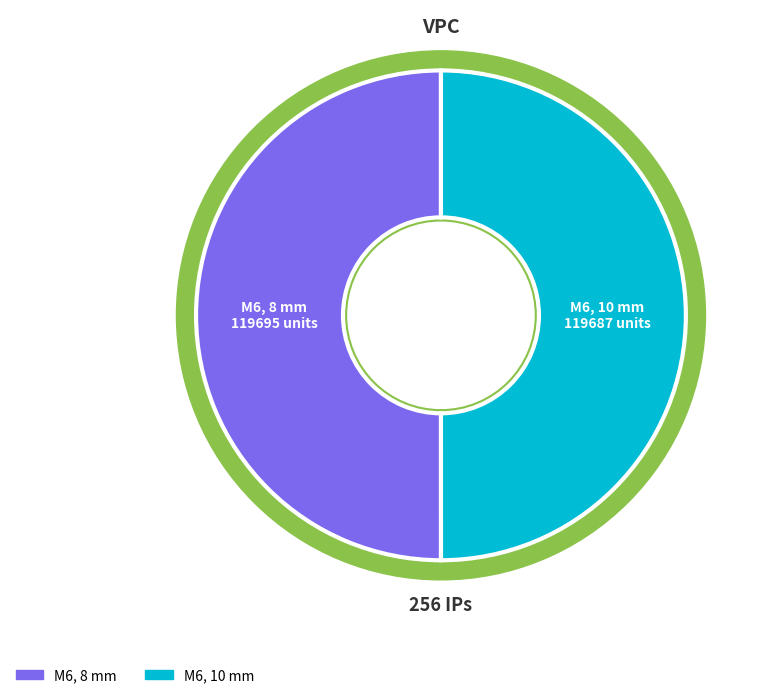

Which slice represents more than half of the pie?

M6, 8 mm